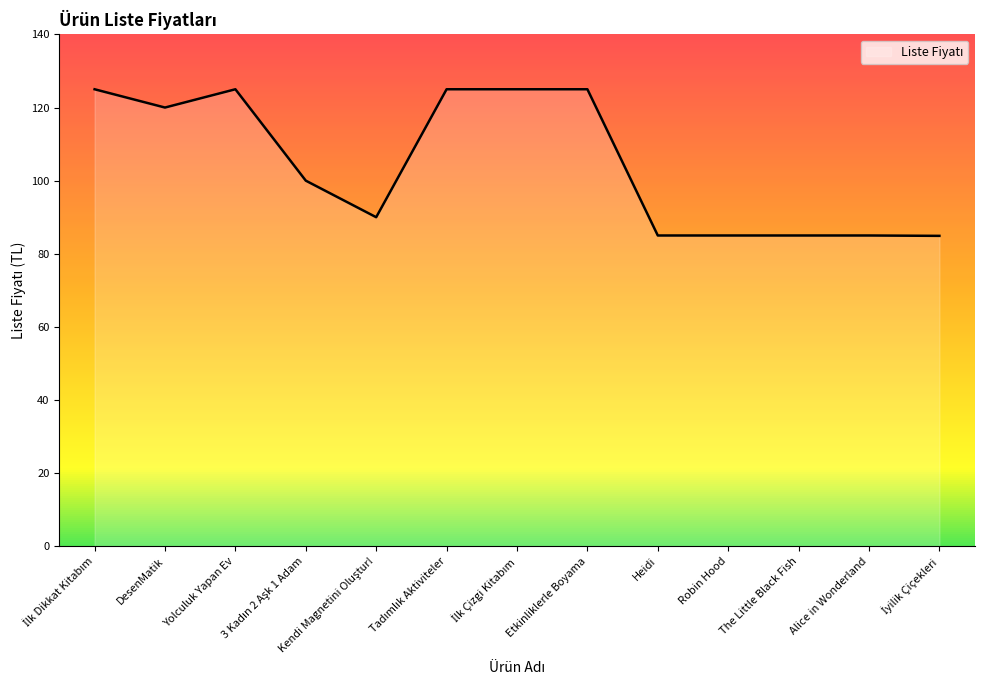

What is the difference between the second highest and second lowest values?

40.0